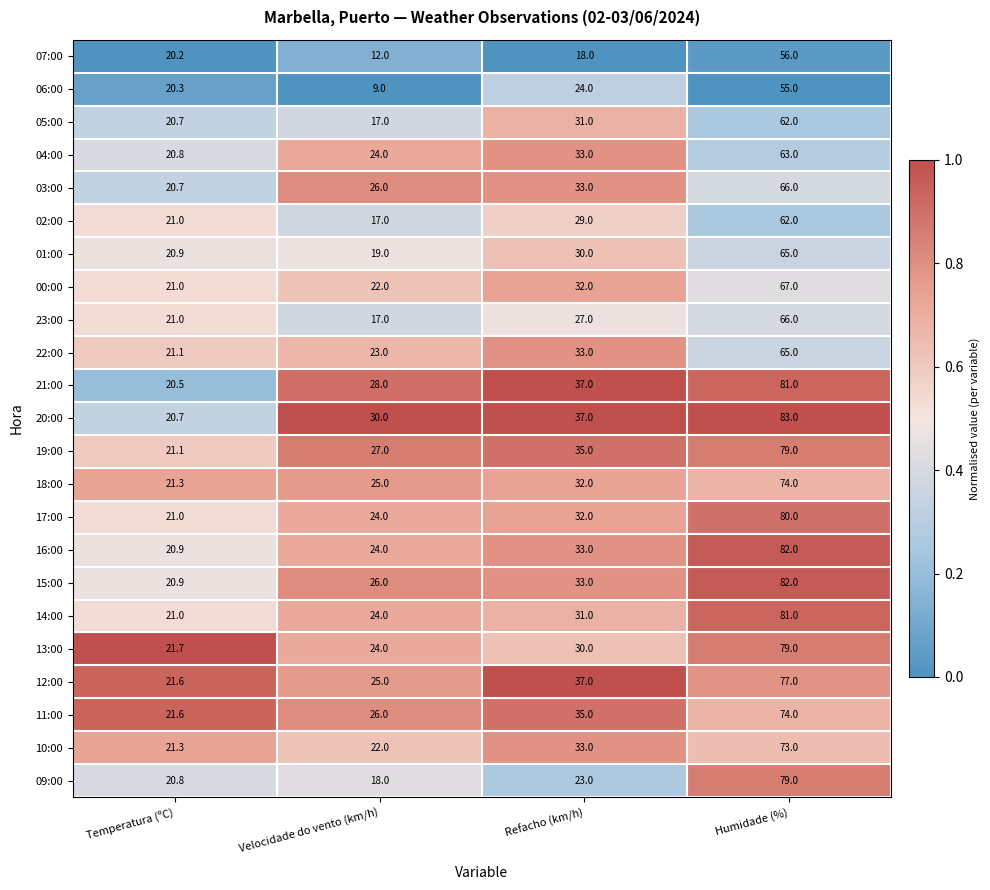

Between Temperatura (ºC) and Velocidade do vento (km/h), which series saw the biggest shift?

06:00